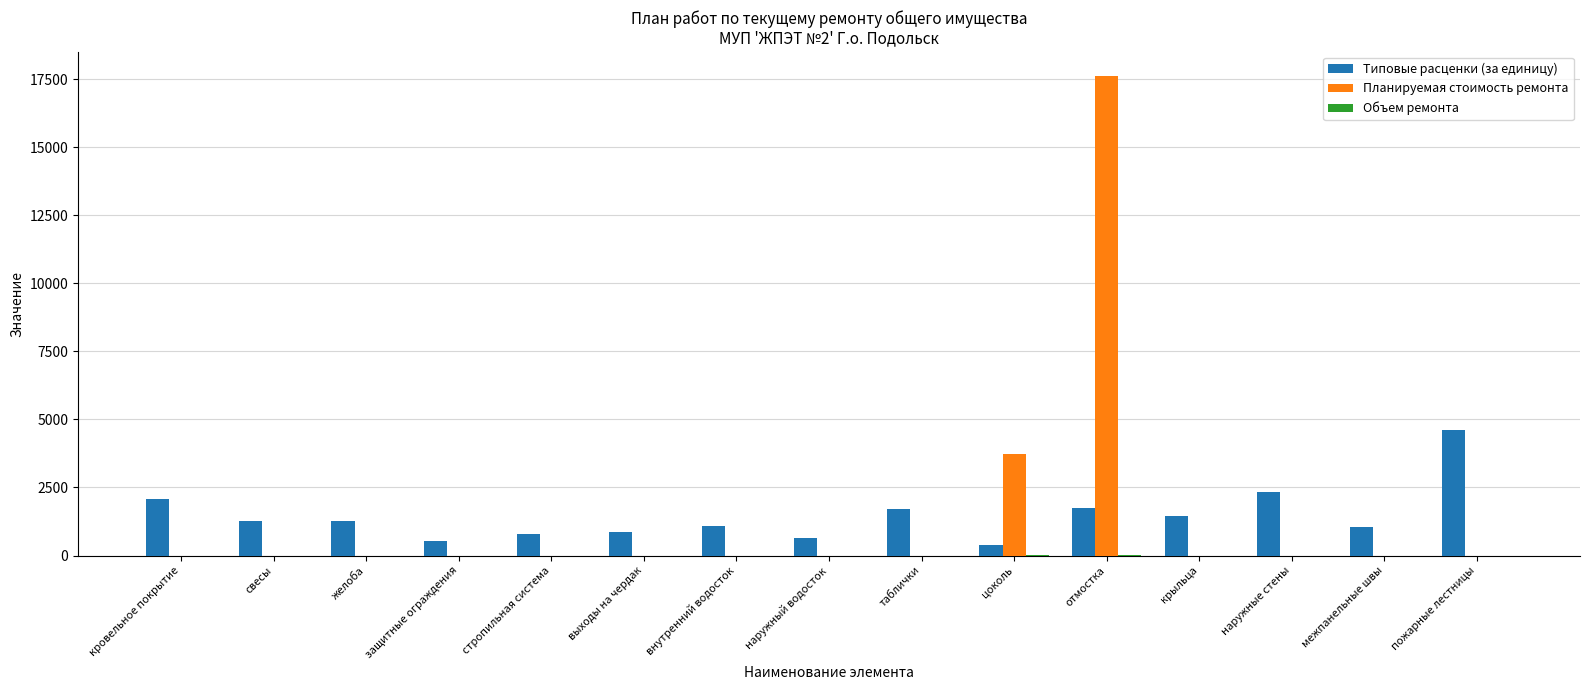

What is the total value across all series at пожарные лестницы?

4597.9